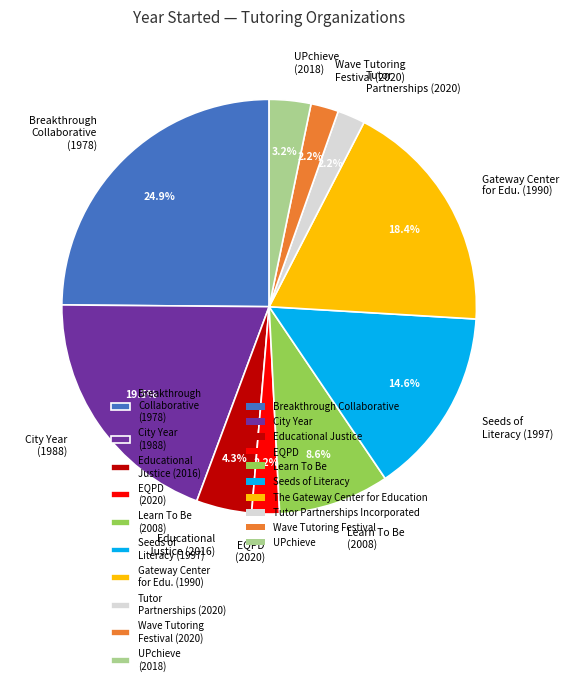

How many slices are in this pie chart?

10